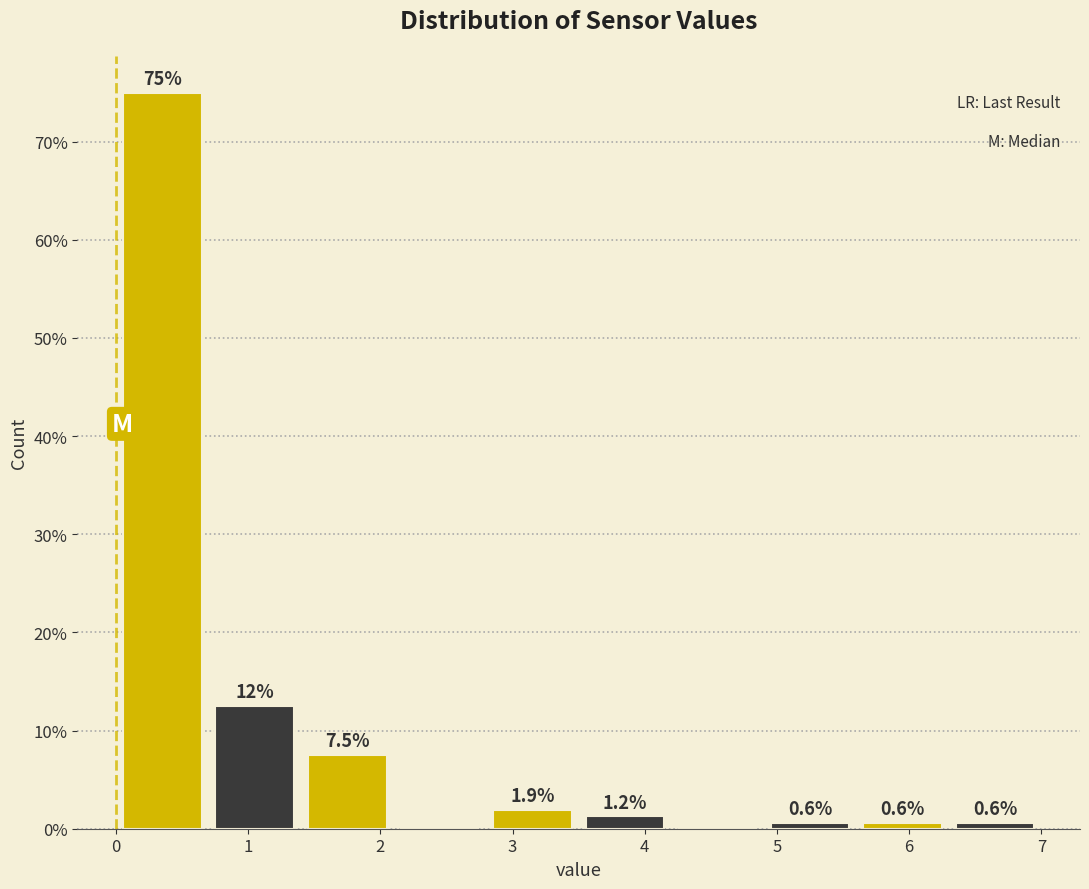

Which range on the x-axis has the tallest bar?

0.0 to 0.7